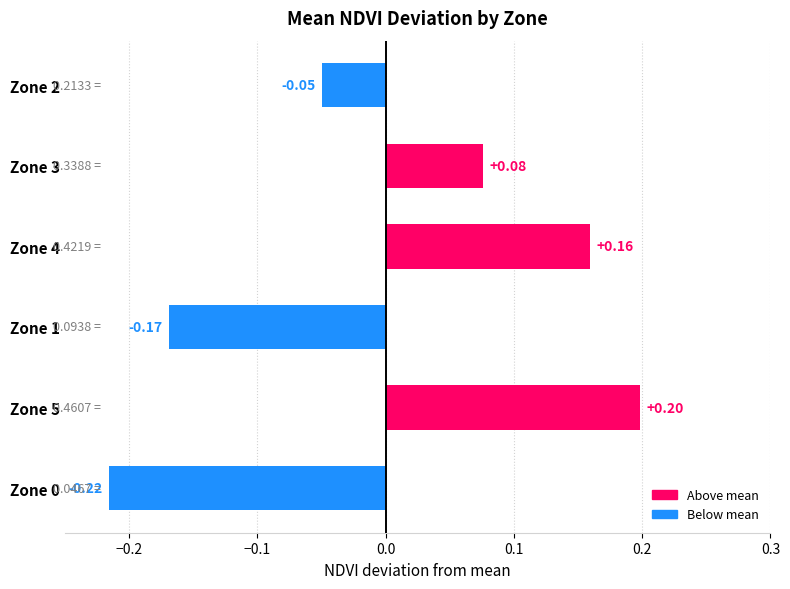

What is the difference between the maximum and minimum values?

0.4